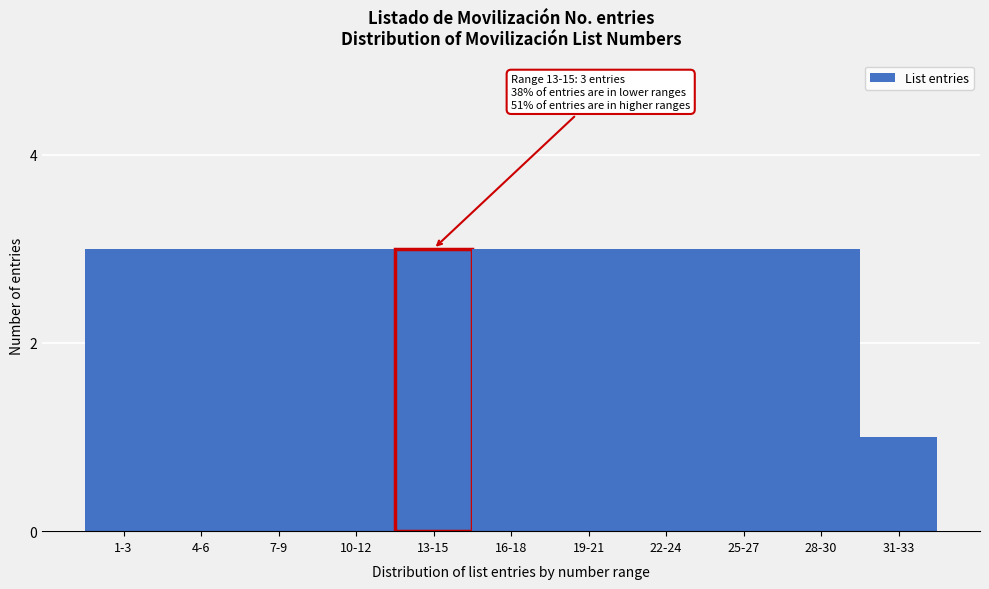

Reading left to right, transcribe all the data shown in this chart.

3	3	3	3	3	3	3	3	3	3	1